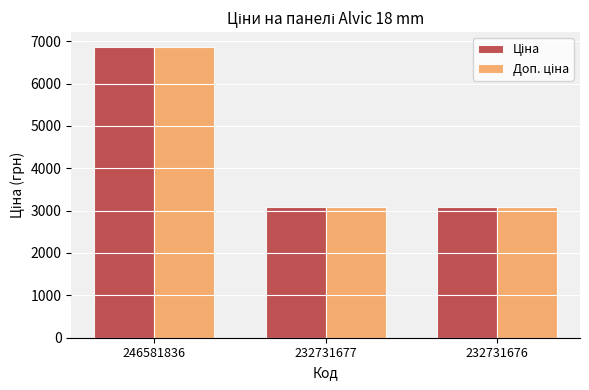

What is the maximum value shown in the chart?

6869.4